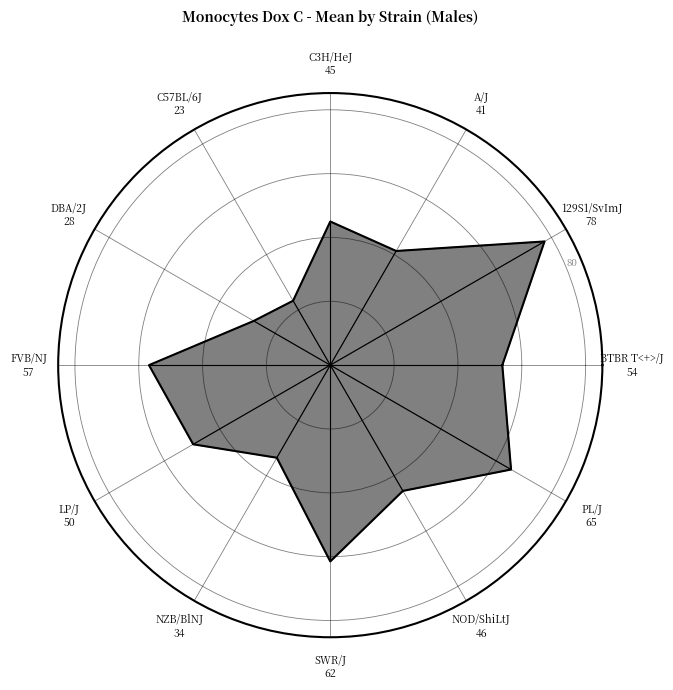

Does C3H/HeJ account for over 50% of the chart?

No